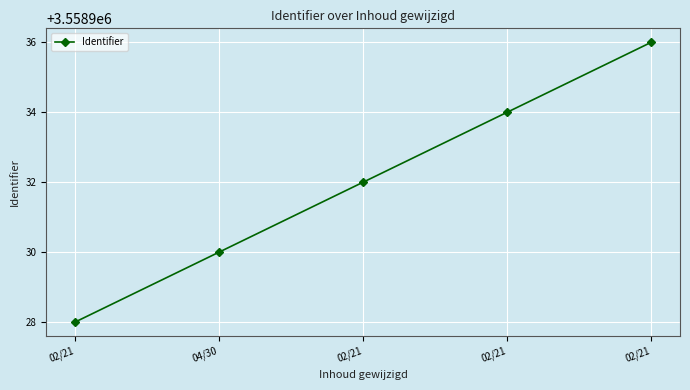

How many series are shown in this chart?

1